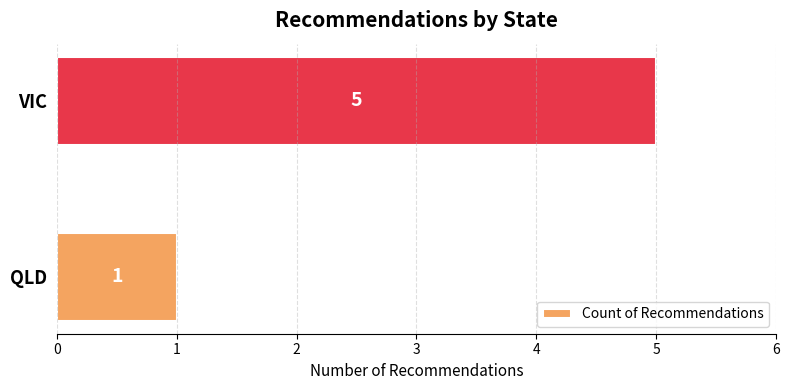

Are the bars grouped side by side (vs. stacked)?

No